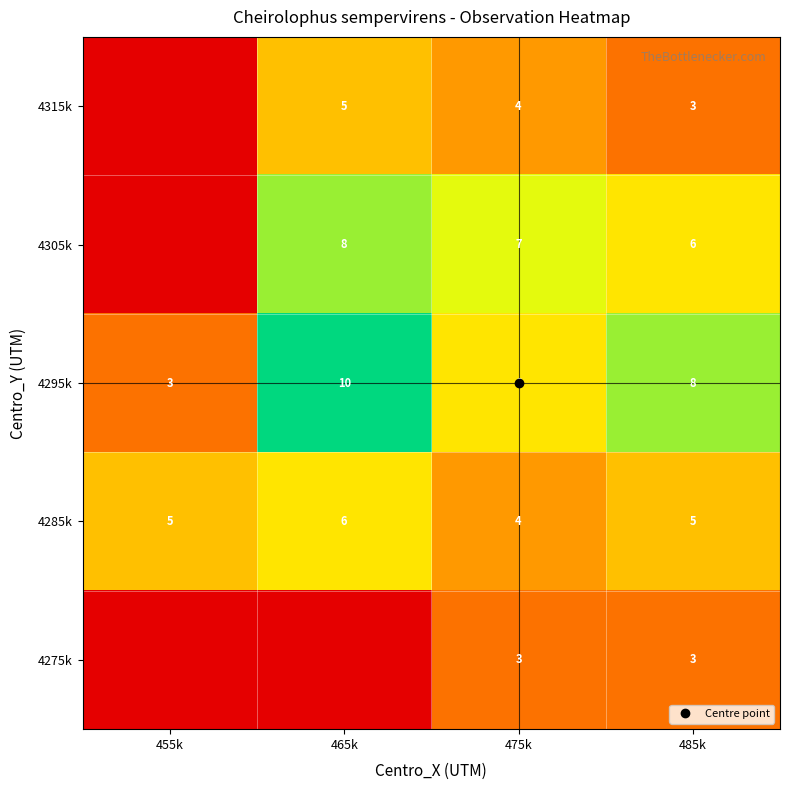

The value of 4305k at 465k is 8. True or false?

True